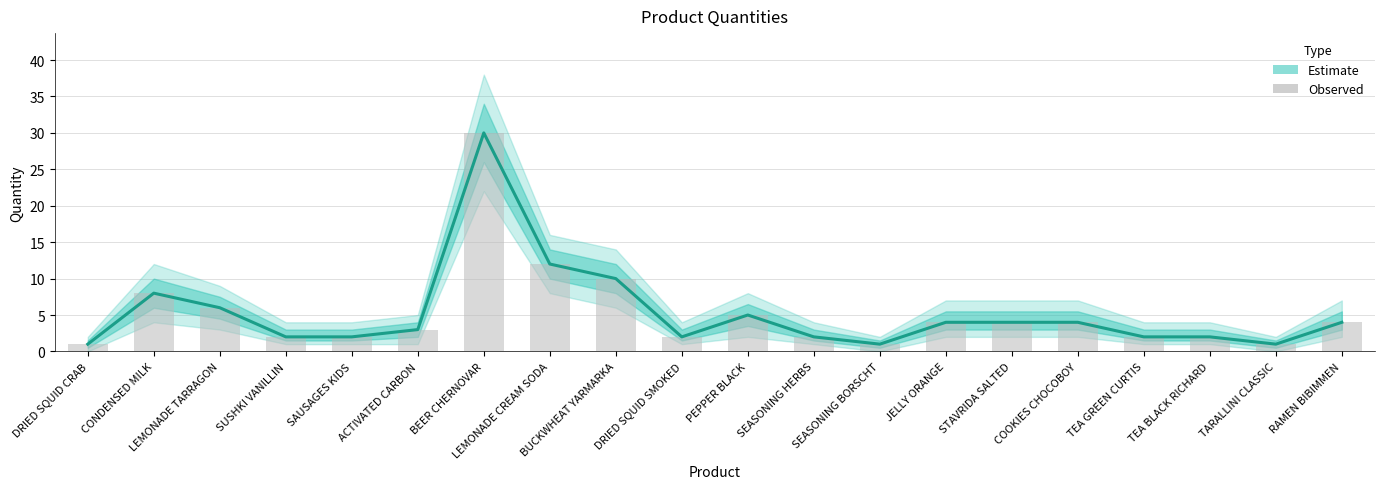

At which category does the chart reach its peak across all series?

BEER CHERNOVAR